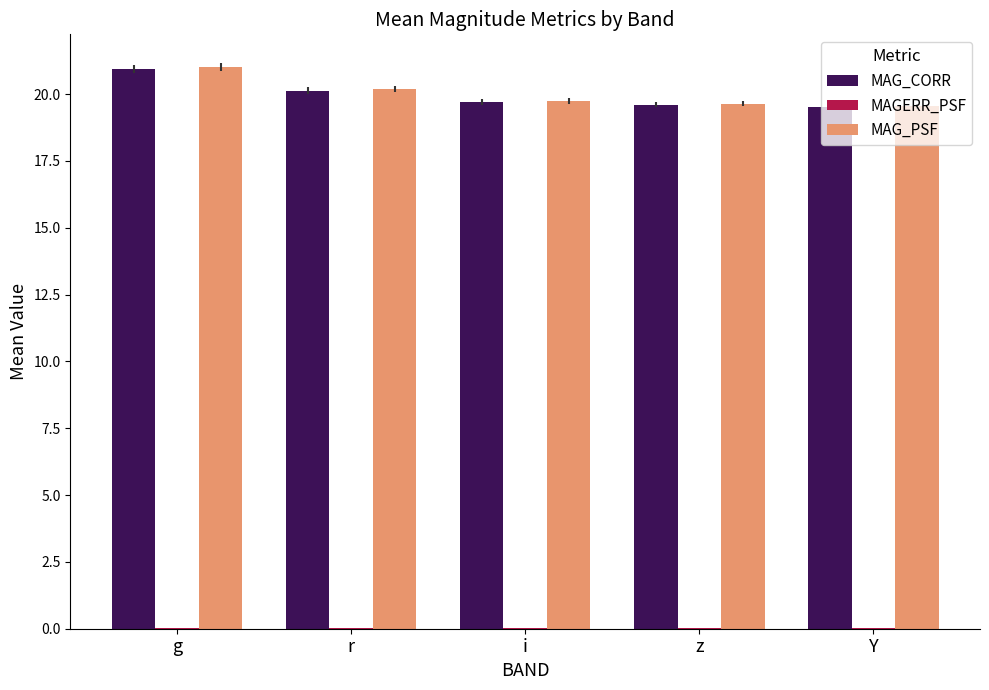

Is it true that MAG_PSF equals 20.2 at r?

True